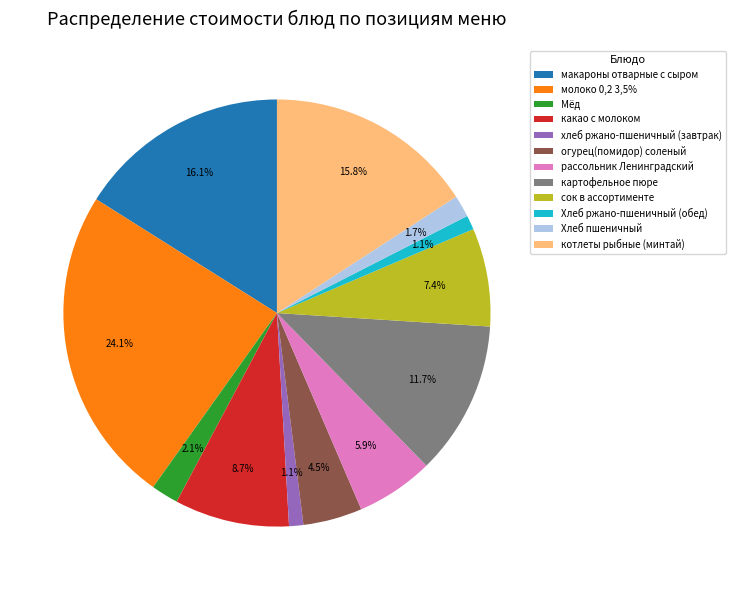

To the nearest percent, what portion does хлеб ржано-пшеничный (завтрак) represent?

1%